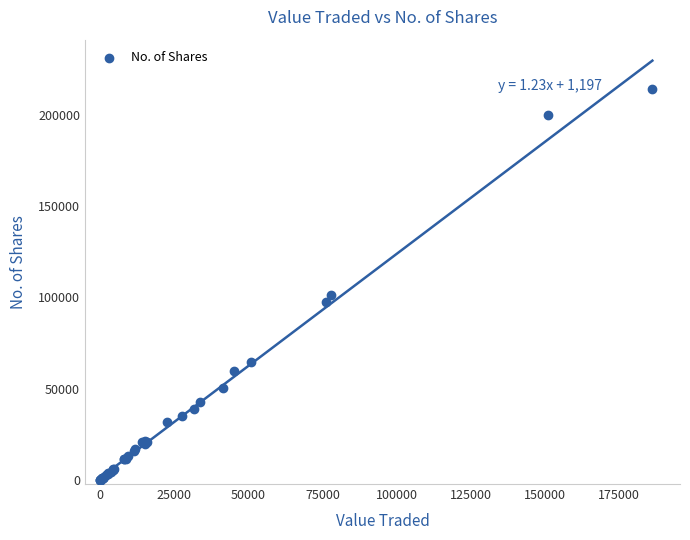

What Y value in the scatter plot is closest to 107099?

101354